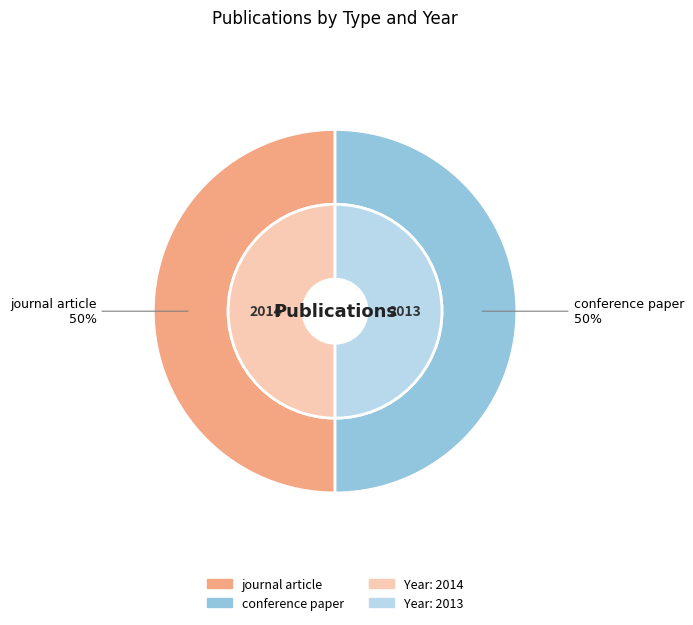

To the nearest percent, what is the average slice percentage?

50%